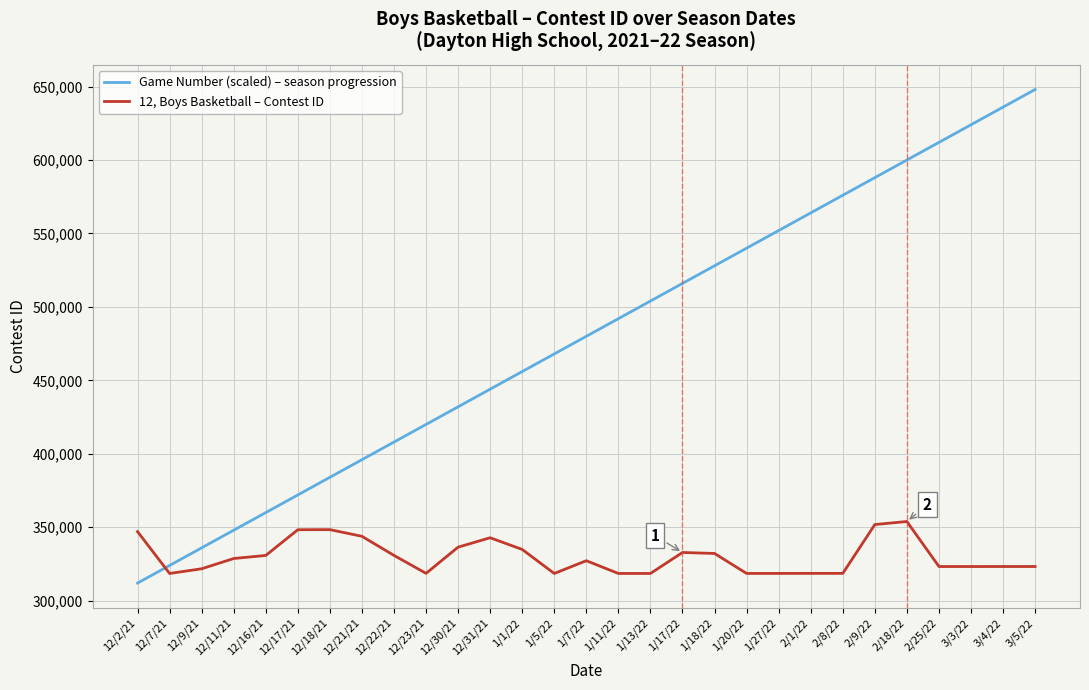

How many lines are shown in the chart?

2